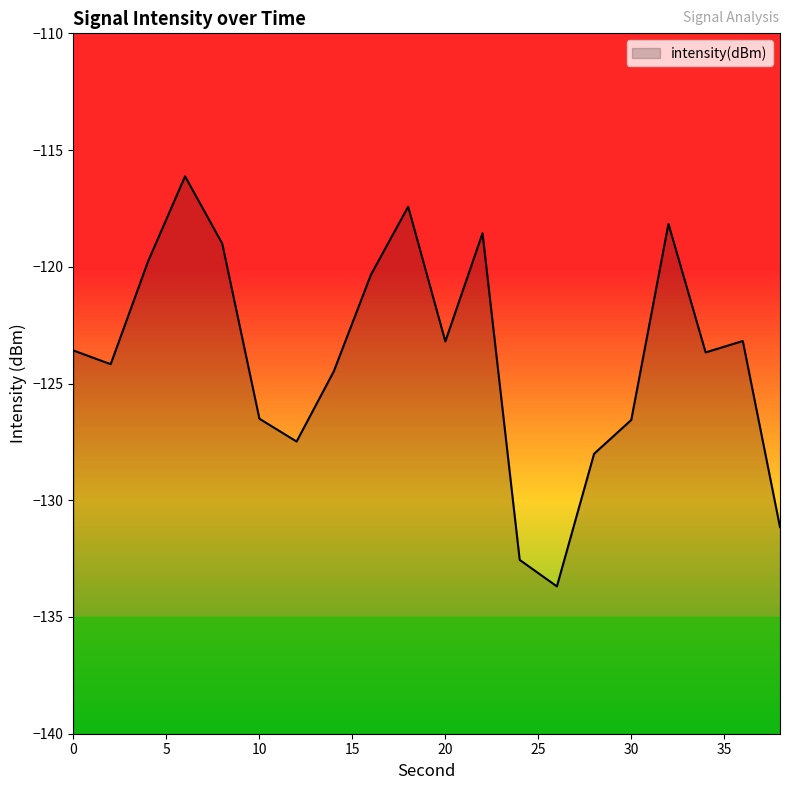

Does the chart display data point markers on the line(s)?

No